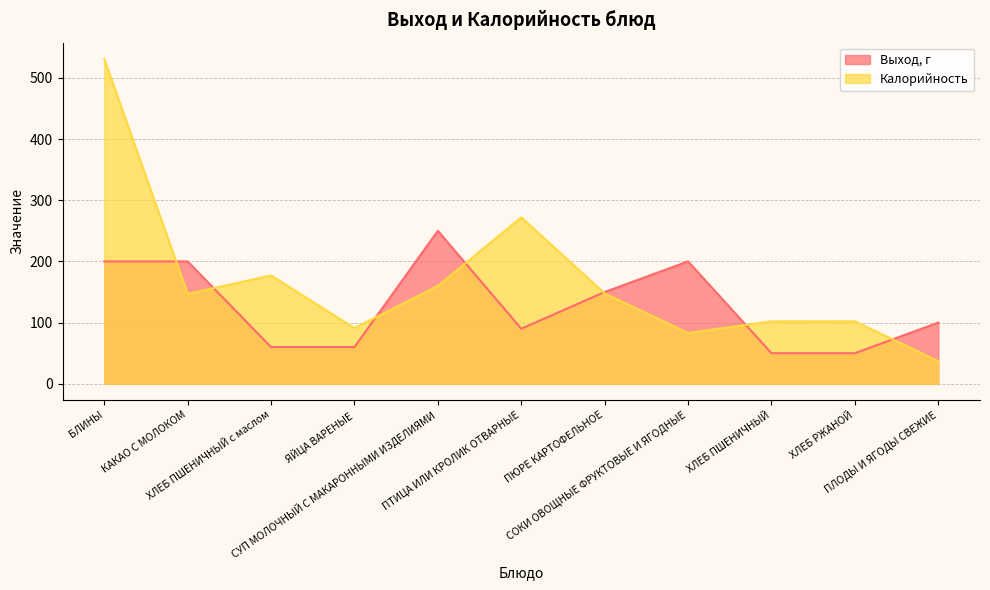

Is it true that Выход, г equals 200.0 at КАКАО С МОЛОКОМ?

True